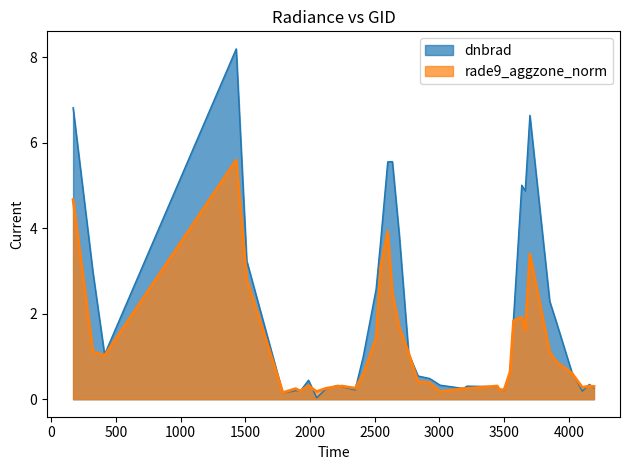

What is the greatest value displayed?

8.2